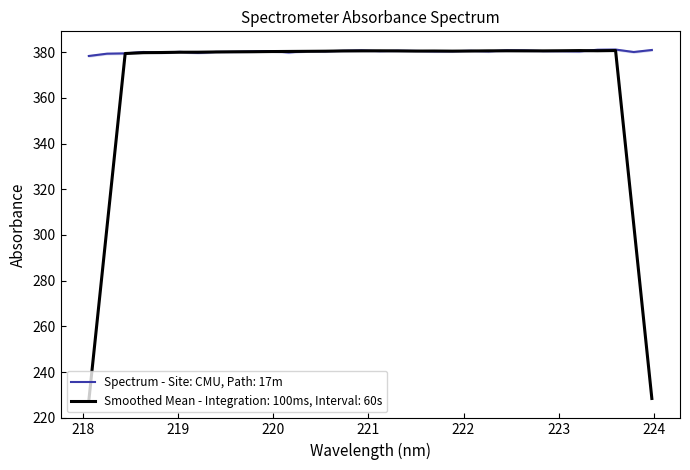

What is the minimum value shown in the chart?

378.3